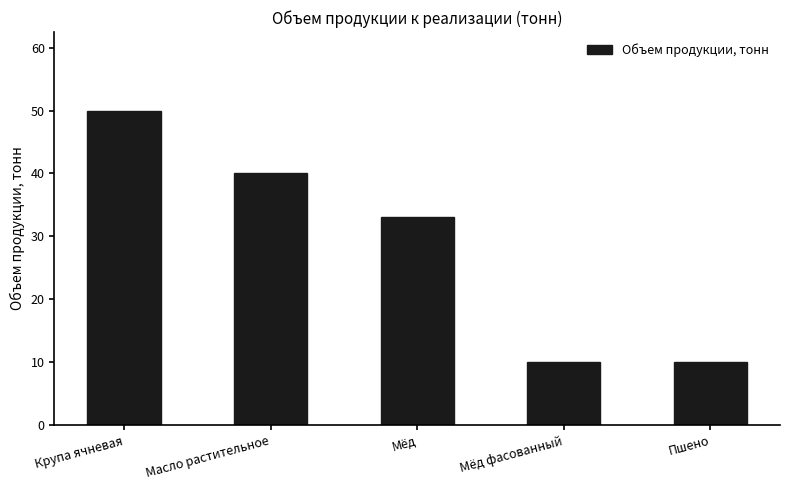

What is the label of the 1st bar from the left?

Крупа ячневая